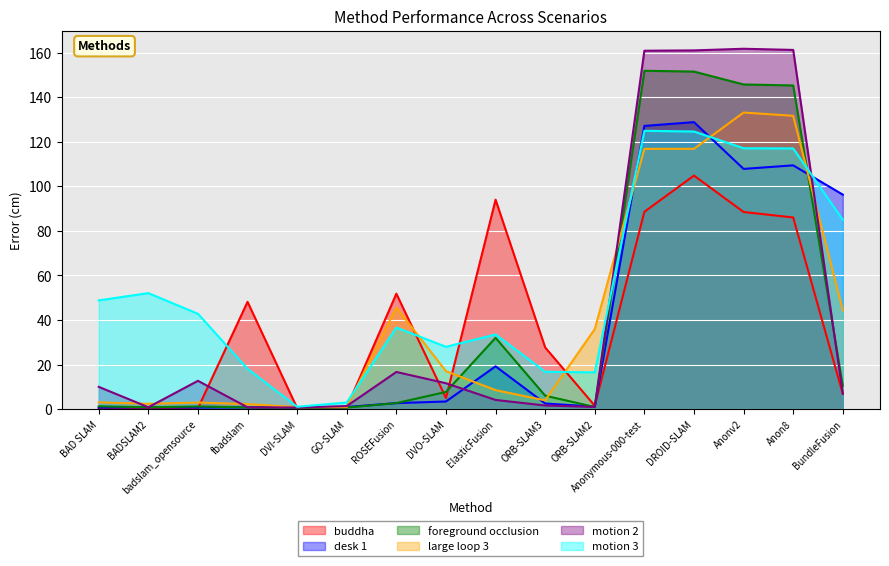

Where is large loop 3 nearest to the value 67?

ROSEFusion